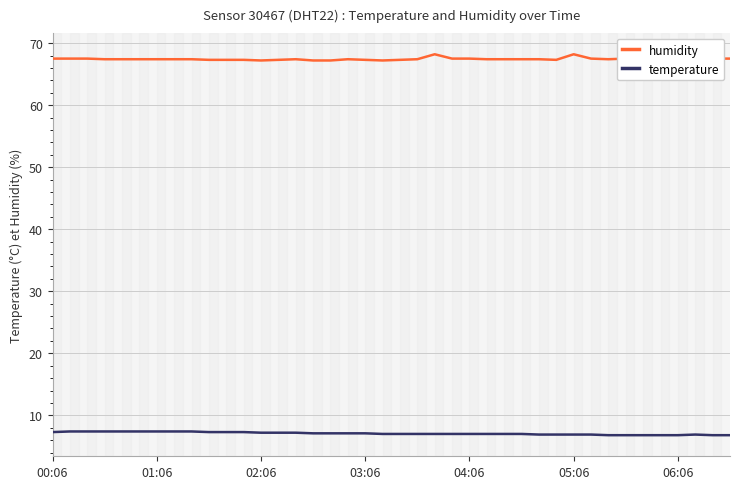

True or false: humidity and temperature intersect in this chart.

False